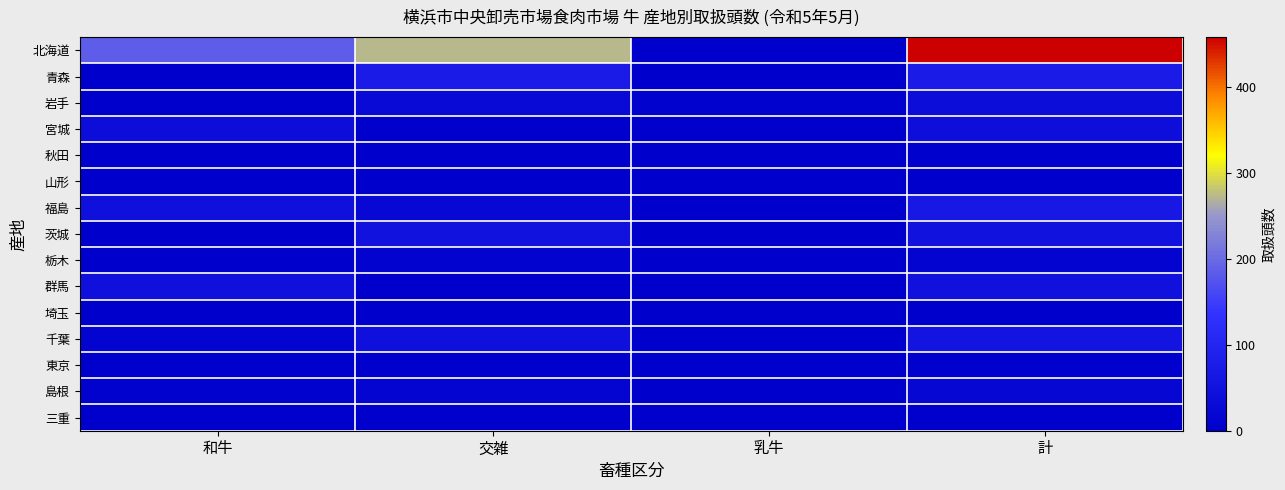

Reading left to right, what are all the values shown in this chart?

北海道: 和牛=185	交雑=273	乳牛=0	計=458
青森: 和牛=0	交雑=75	乳牛=0	計=75
岩手: 和牛=2	交雑=27	乳牛=7	計=36
宮城: 和牛=37	交雑=1	乳牛=0	計=38
秋田: 和牛=3	交雑=0	乳牛=1	計=4
山形: 和牛=2	交雑=1	乳牛=0	計=3
福島: 和牛=43	交雑=22	乳牛=0	計=65
茨城: 和牛=1	交雑=50	乳牛=0	計=51
栃木: 和牛=1	交雑=10	乳牛=0	計=11
群馬: 和牛=45	交雑=3	乳牛=0	計=48
埼玉: 和牛=0	交雑=0	乳牛=0	計=0
千葉: 和牛=11	交雑=43	乳牛=0	計=54
東京: 和牛=3	交雑=0	乳牛=1	計=4
島根: 和牛=6	交雑=15	乳牛=0	計=21
三重: 和牛=1	交雑=0	乳牛=0	計=1